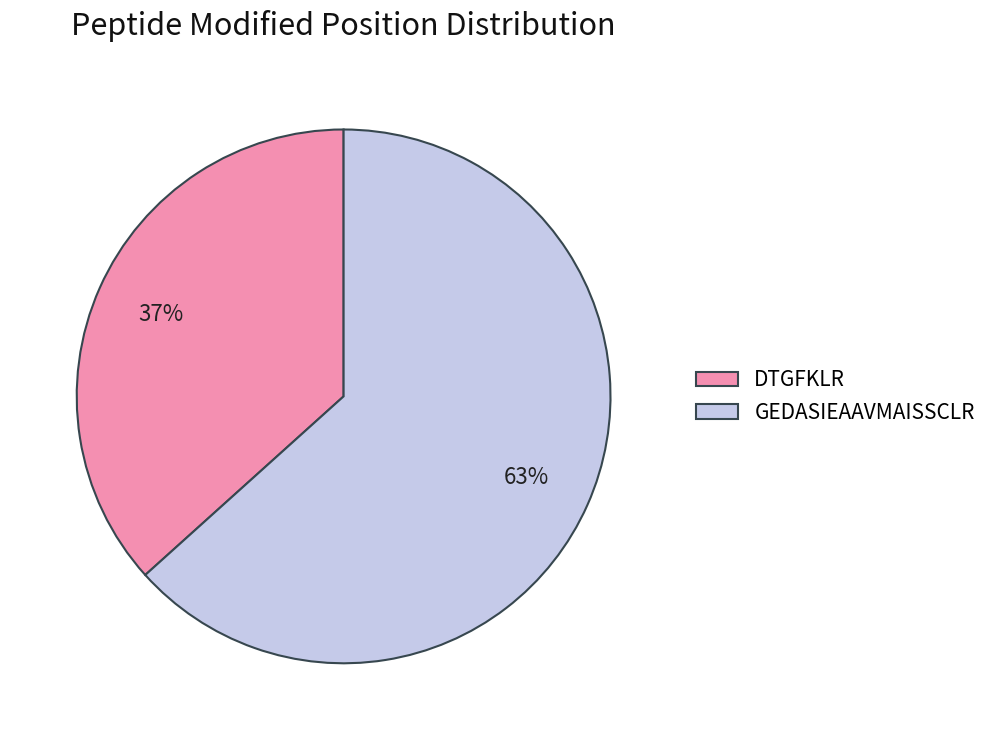

Does DTGFKLR account for over 50% of the chart?

No